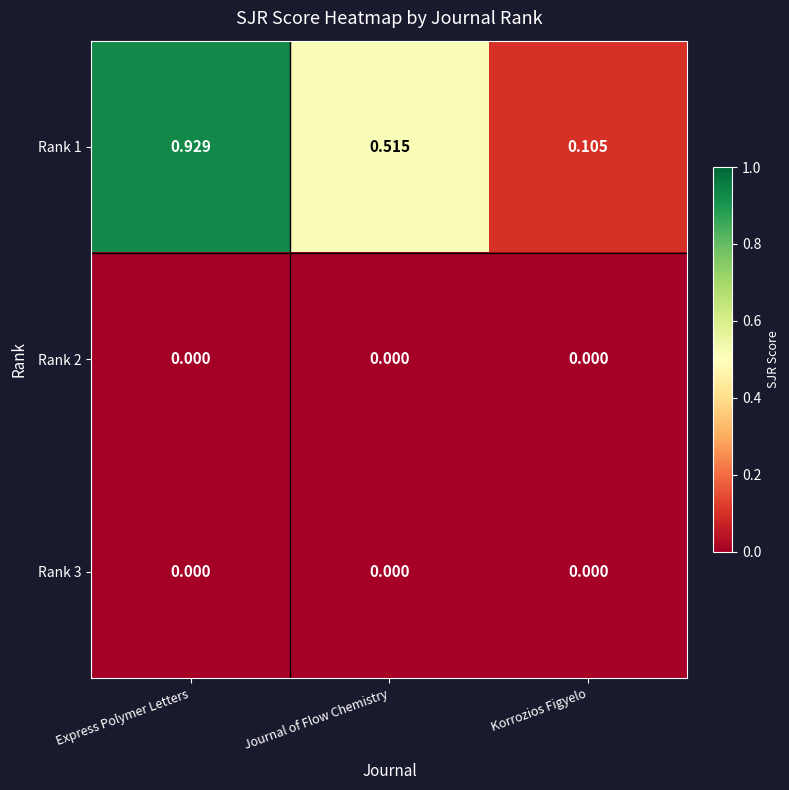

At which category is the sum across all series the highest?

Express Polymer Letters